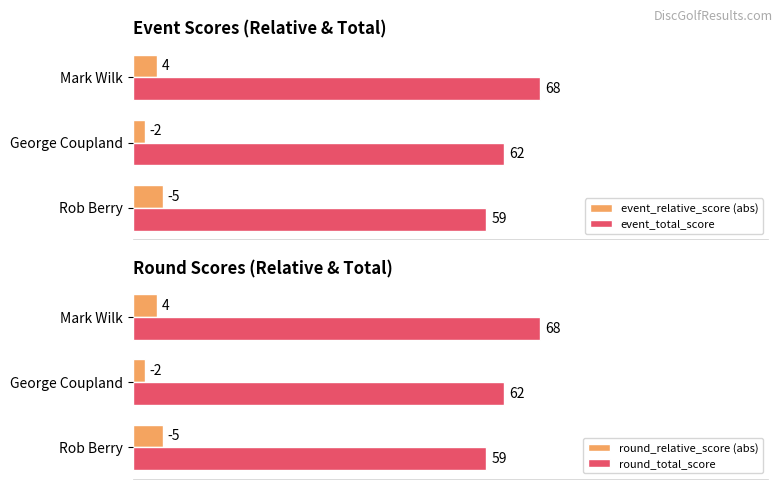

Is the value of event_total_score at Rob Berry greater than the value of event_relative_score (abs) at George Coupland?

Yes